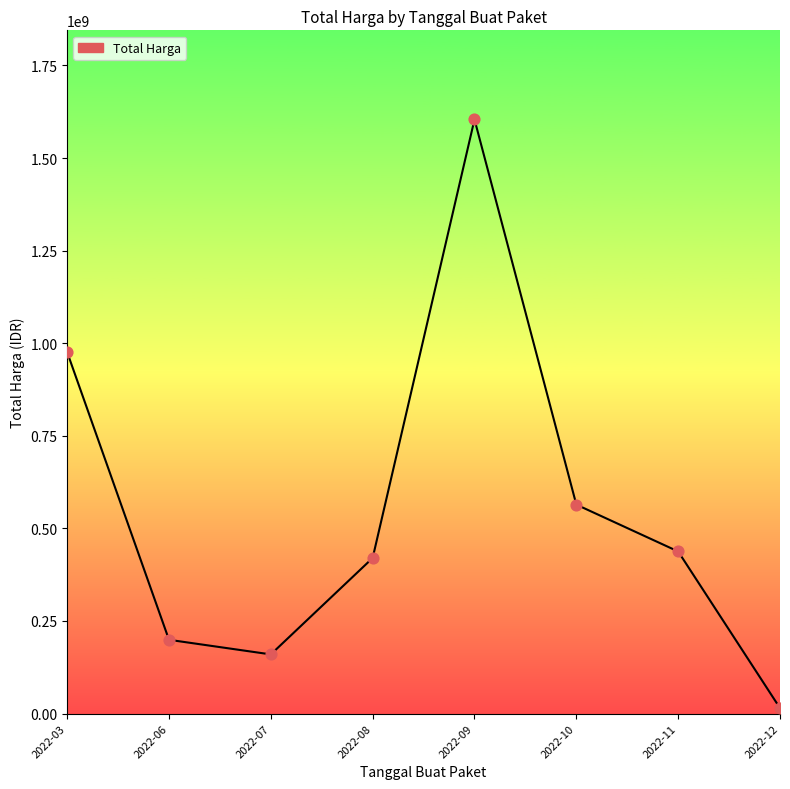

Between 2022-03 and 2022-08, which is larger?

2022-03